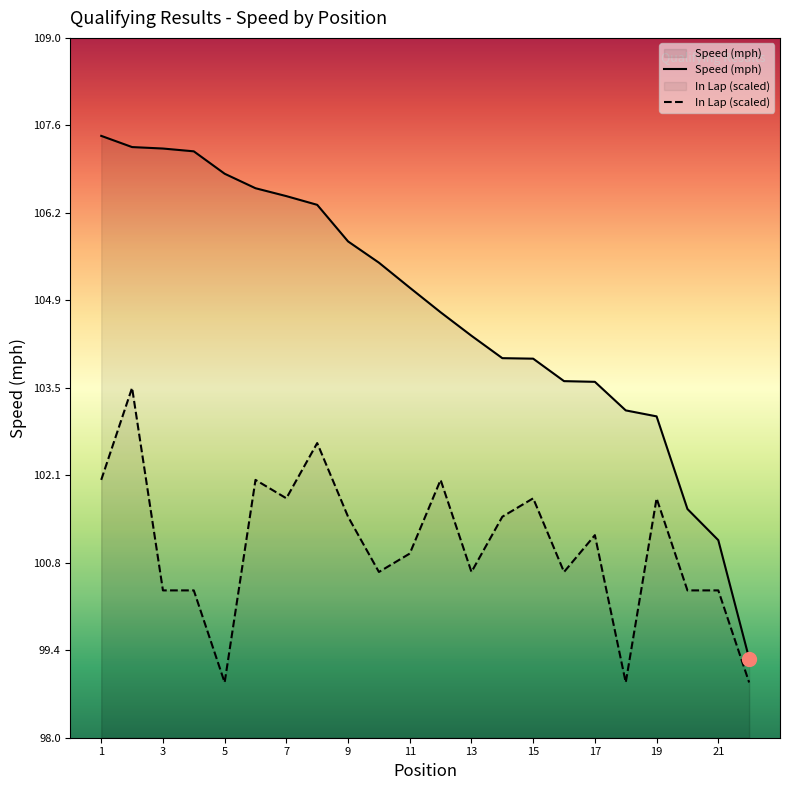

How many lines are shown in the chart?

2